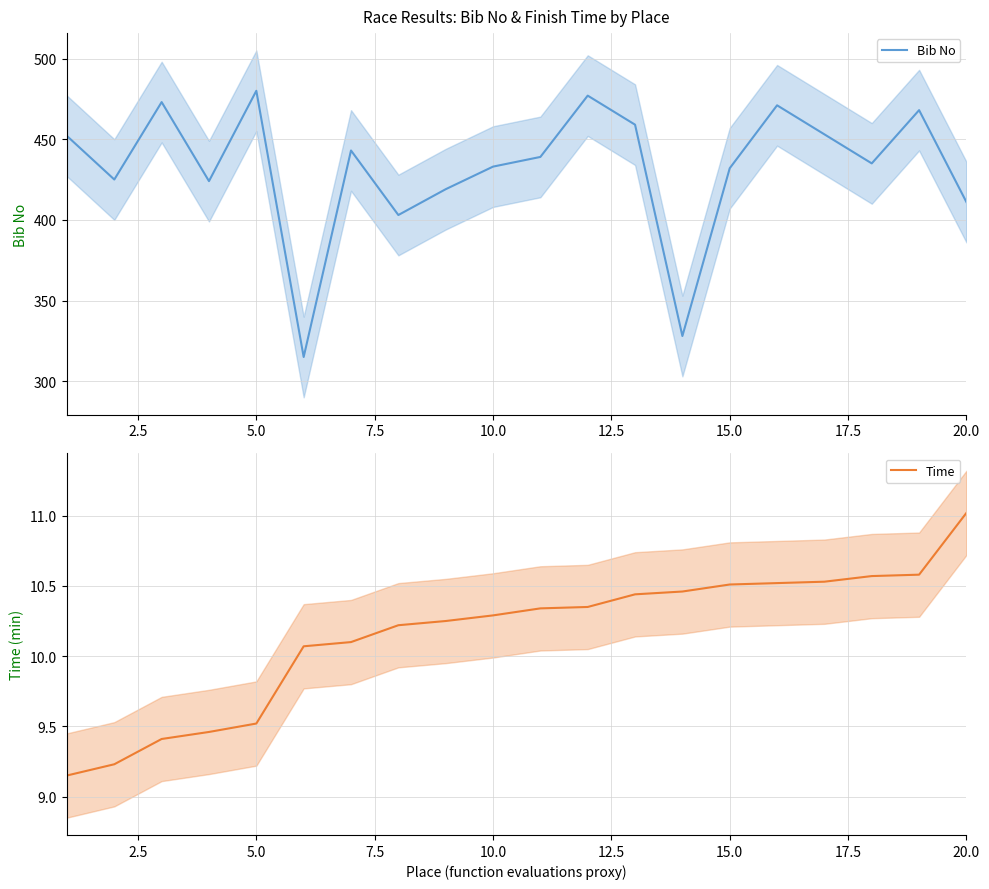

How many lines are shown in the chart?

2